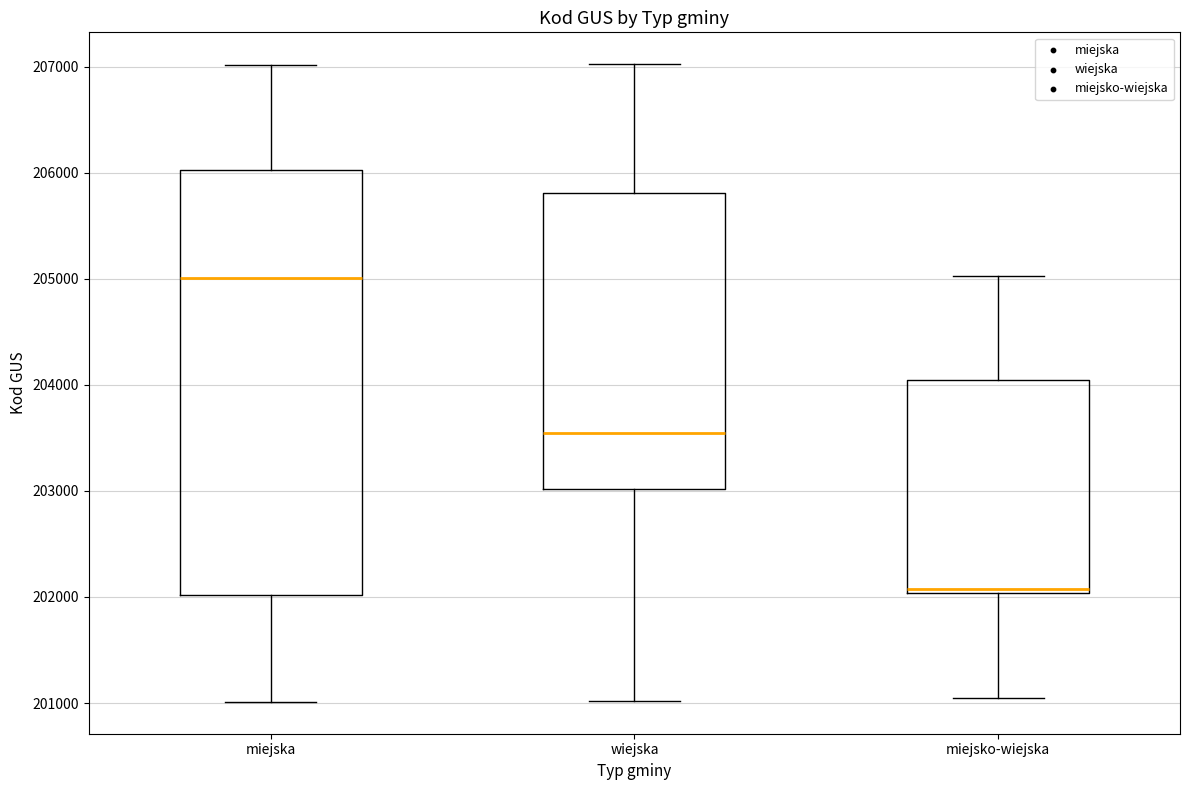

Which box has the lowest median line?

miejsko-wiejska